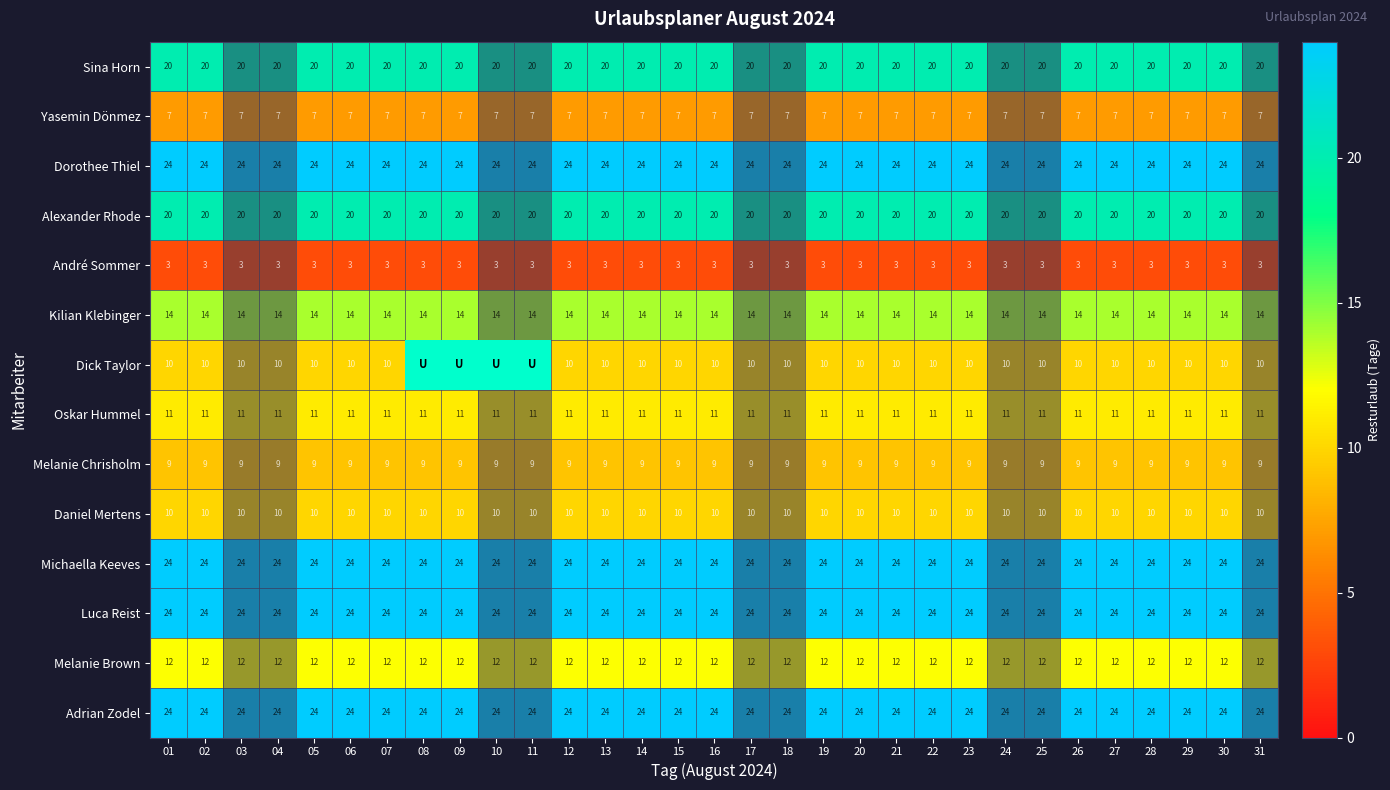

What is the total value across all series at 02?

212